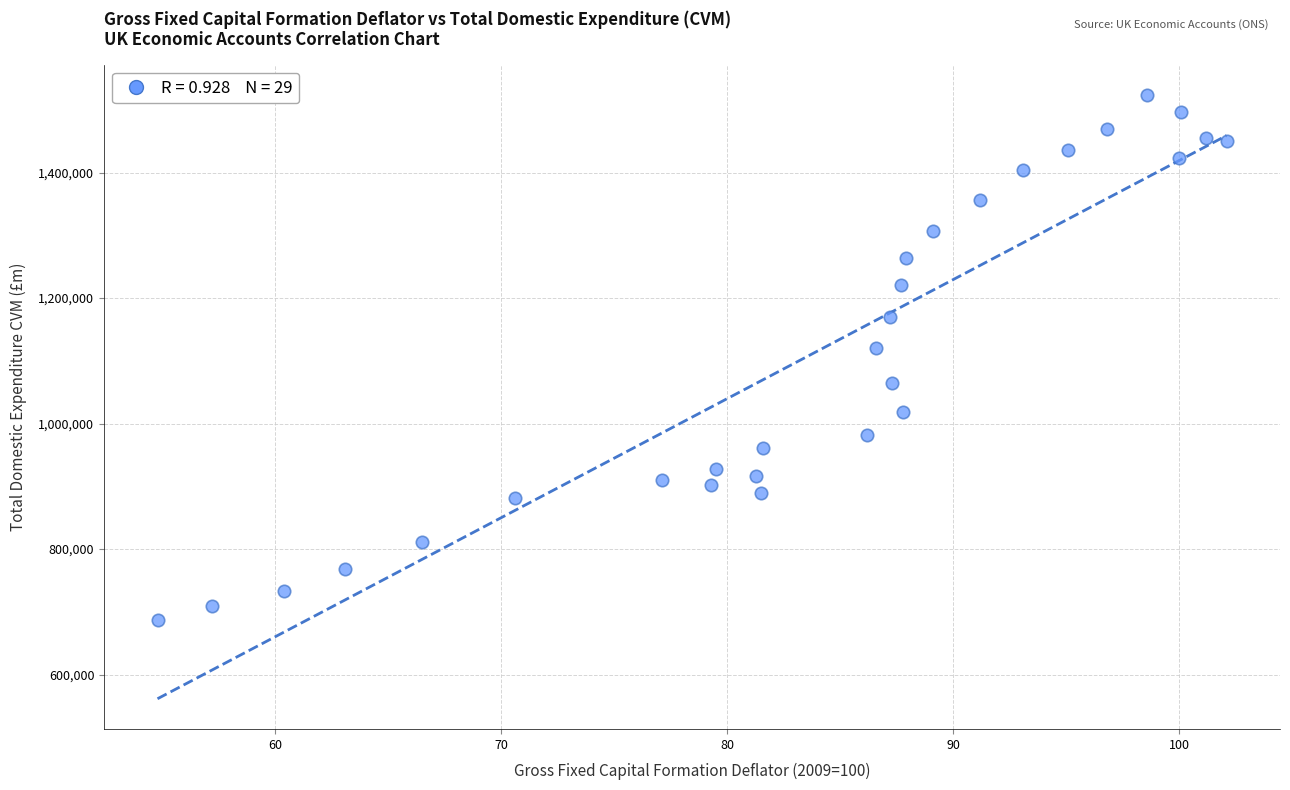

What Y value in the scatter plot is closest to 1104904?

1120559